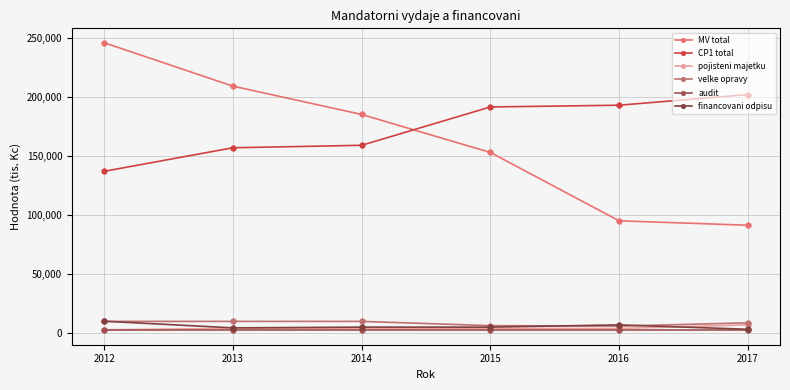

True or false: pojisteni majetku and MV total cross at least once.

False